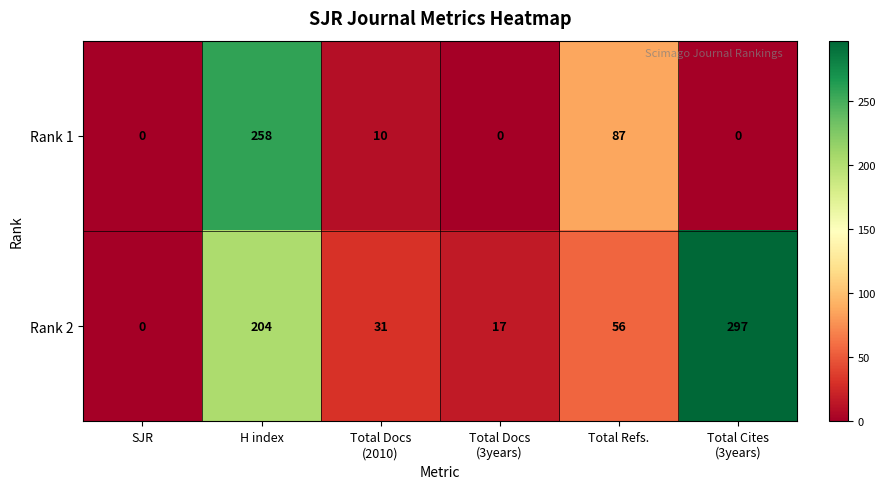

Which series has the largest range (max minus min)?

Rank 2